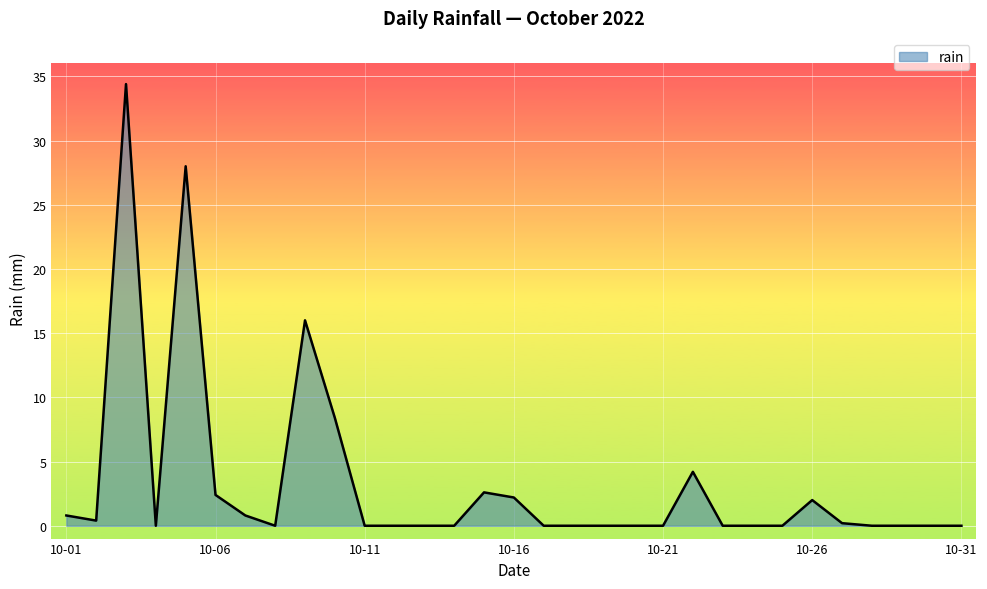

What is the difference between the maximum and minimum values?

34.4